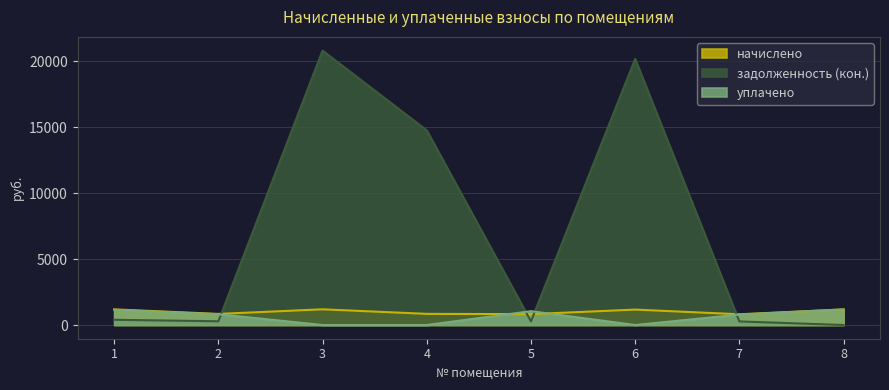

What is the average value of the начислено series?

1004.9